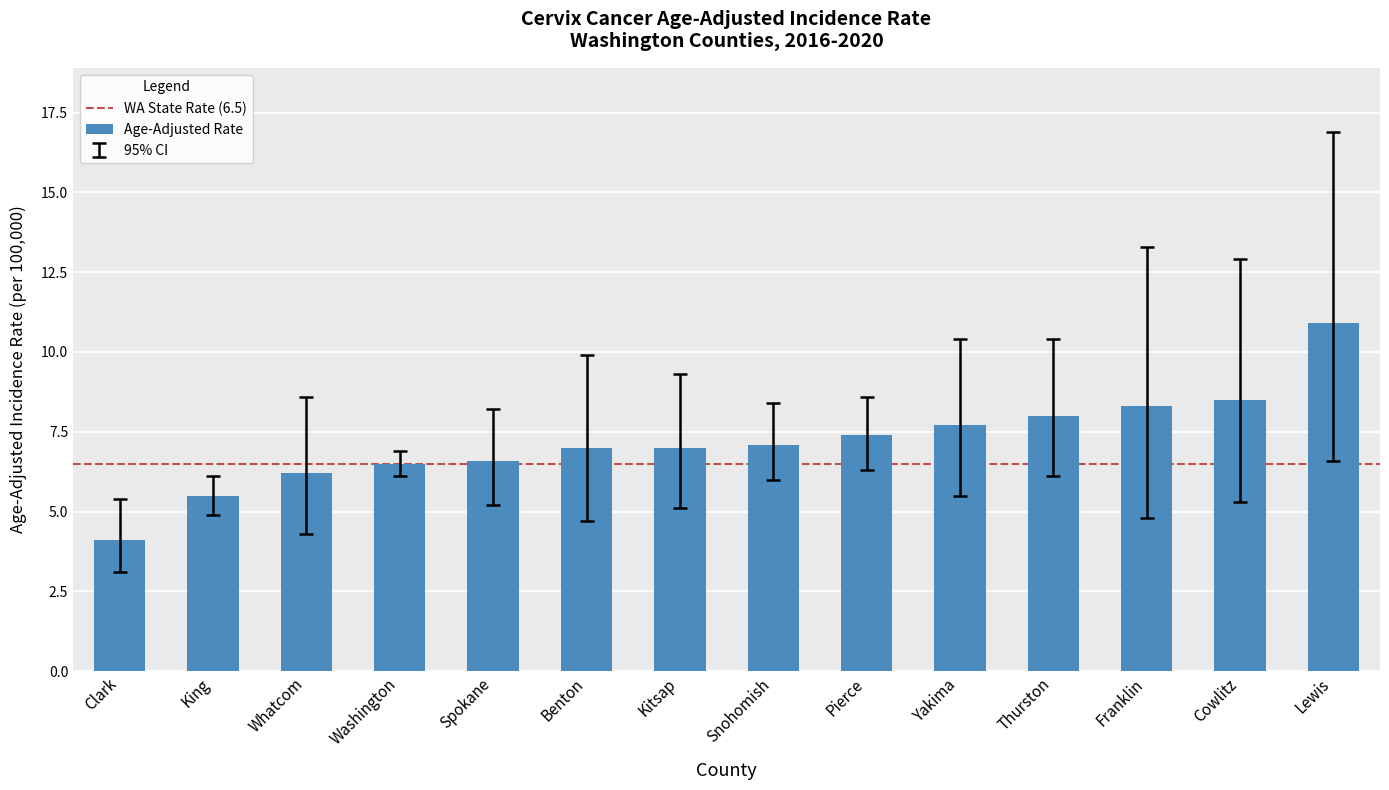

What is the approximate value at Pierce?

7.4